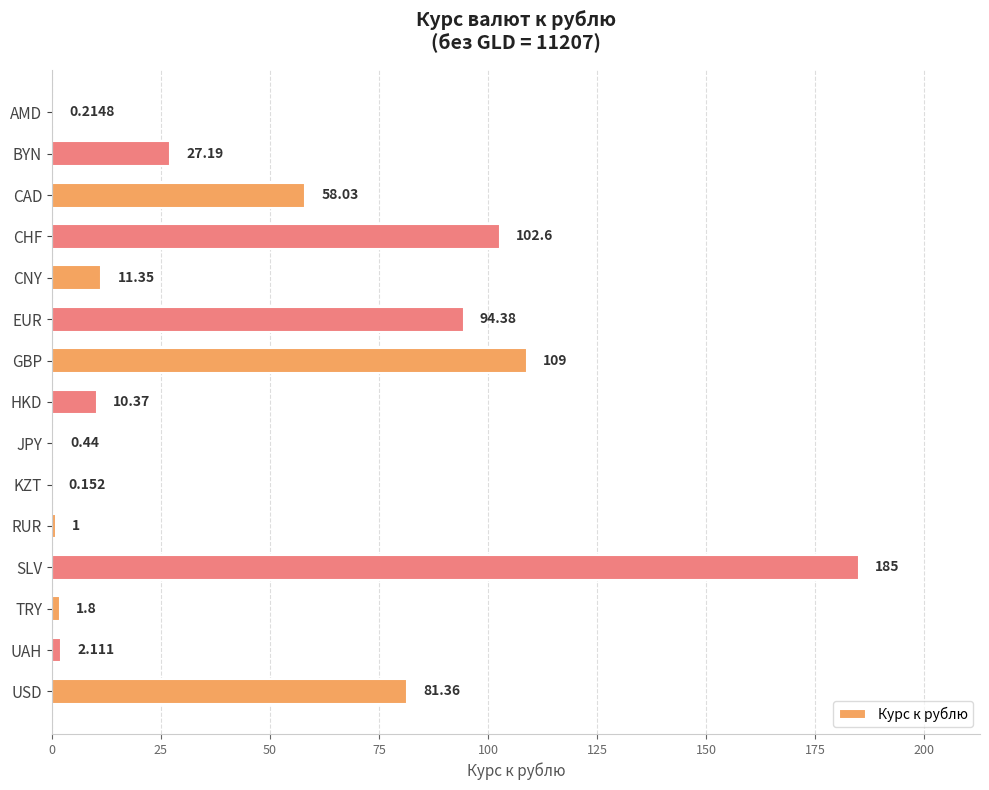

Which category has the highest value across all series?

SLV